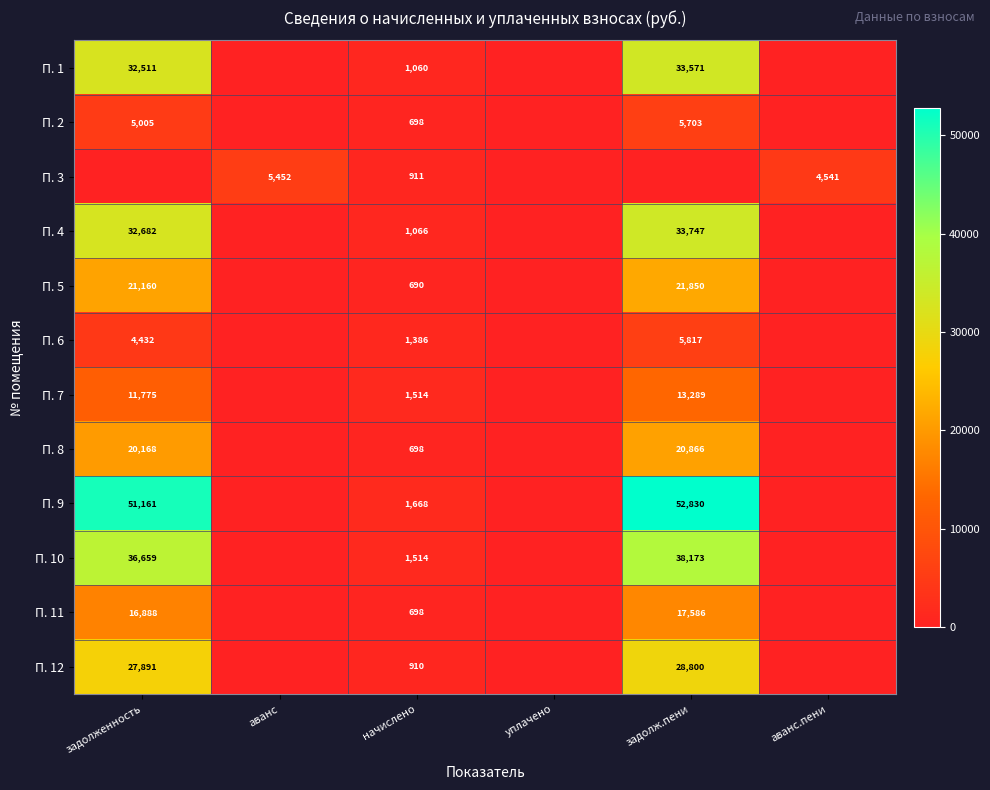

The value of П. 5 at задолж.пени is 21850. True or false?

True